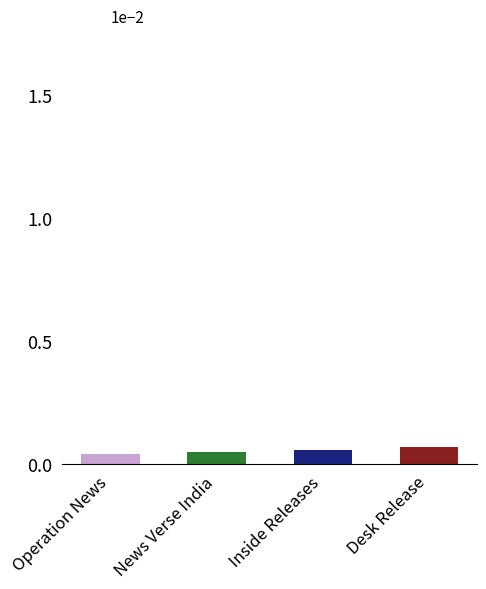

Which has a higher value, Desk Release or Operation News?

Desk Release